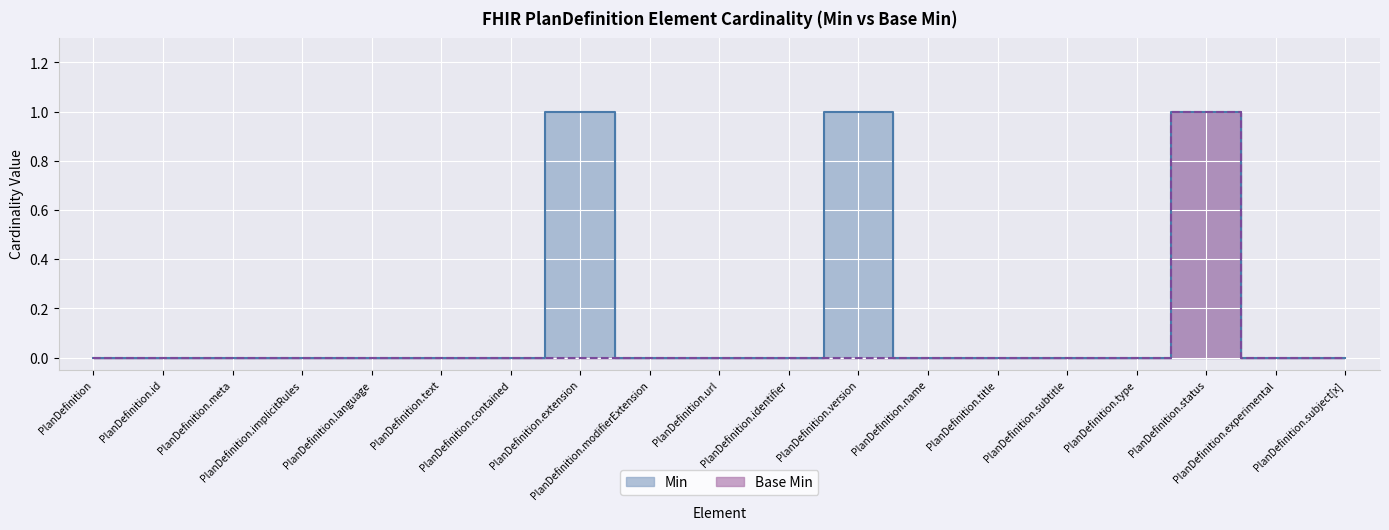

Reading left to right, what are all the values shown in this chart?

Min: PlanDefinition=0	PlanDefinition.id=0	PlanDefinition.meta=0	PlanDefinition.implicitRules=0	PlanDefinition.language=0	PlanDefinition.text=0	PlanDefinition.contained=0	PlanDefinition.extension=1	PlanDefinition.modifierExtension=0	PlanDefinition.url=0	PlanDefinition.identifier=0	PlanDefinition.version=1	PlanDefinition.name=0	PlanDefinition.title=0	PlanDefinition.subtitle=0	PlanDefinition.type=0	PlanDefinition.status=1	PlanDefinition.experimental=0	PlanDefinition.subject[x]=0
Base Min: PlanDefinition=0	PlanDefinition.id=0	PlanDefinition.meta=0	PlanDefinition.implicitRules=0	PlanDefinition.language=0	PlanDefinition.text=0	PlanDefinition.contained=0	PlanDefinition.extension=0	PlanDefinition.modifierExtension=0	PlanDefinition.url=0	PlanDefinition.identifier=0	PlanDefinition.version=0	PlanDefinition.name=0	PlanDefinition.title=0	PlanDefinition.subtitle=0	PlanDefinition.type=0	PlanDefinition.status=1	PlanDefinition.experimental=0	PlanDefinition.subject[x]=0